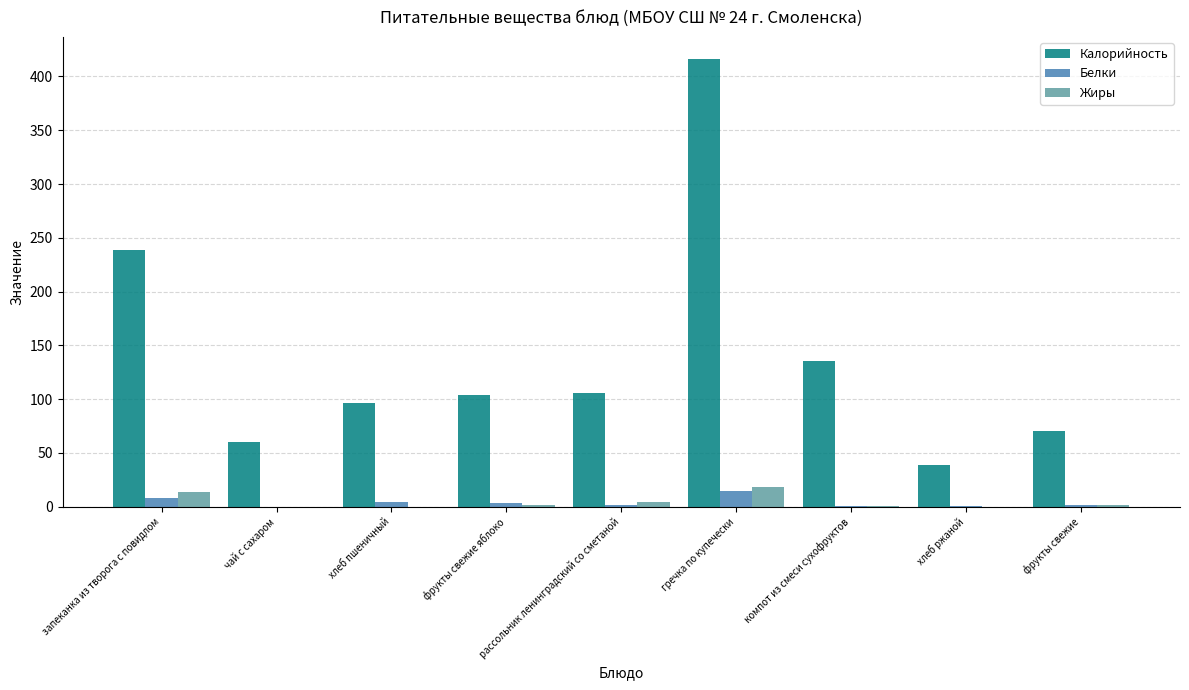

Is it true that Калорийность equals 139 at запеканка из творога с повидлом?

False